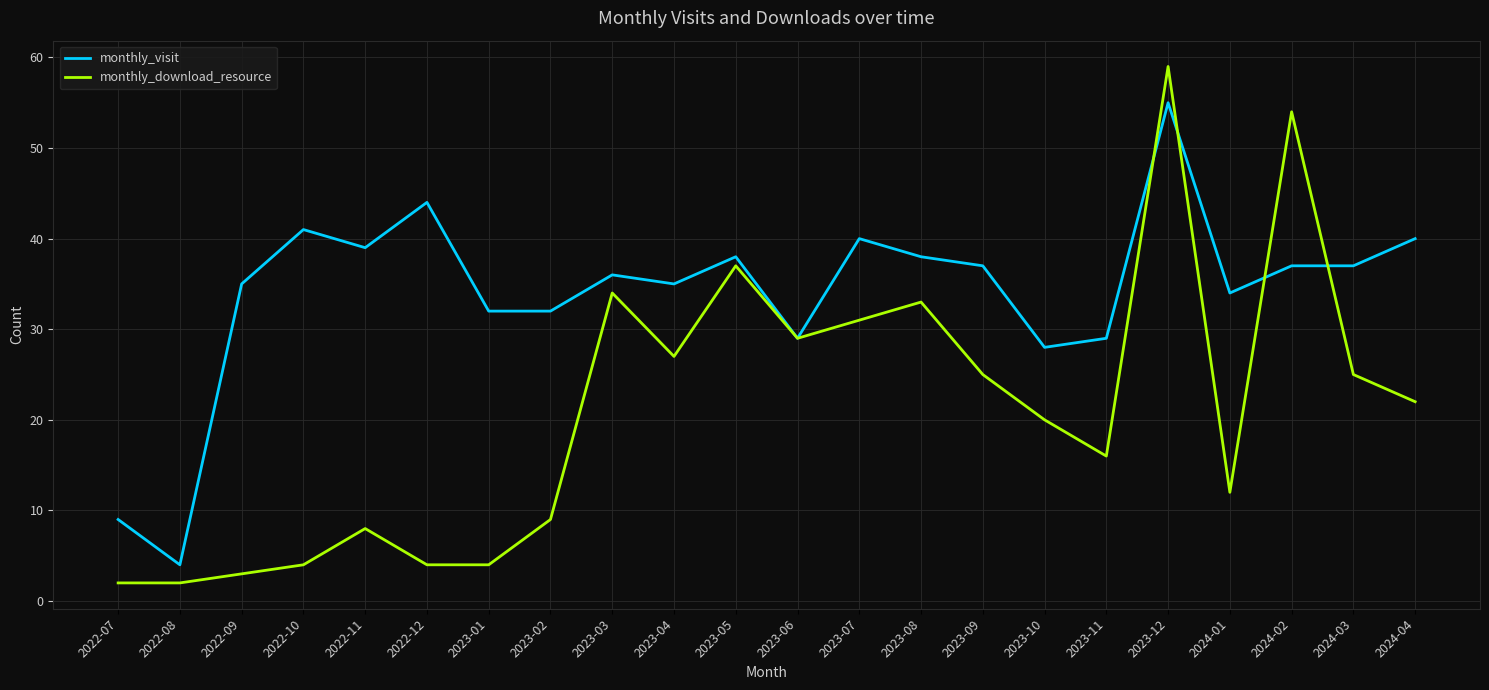

What are all the series names shown in the legend?

monthly_visit, monthly_download_resource